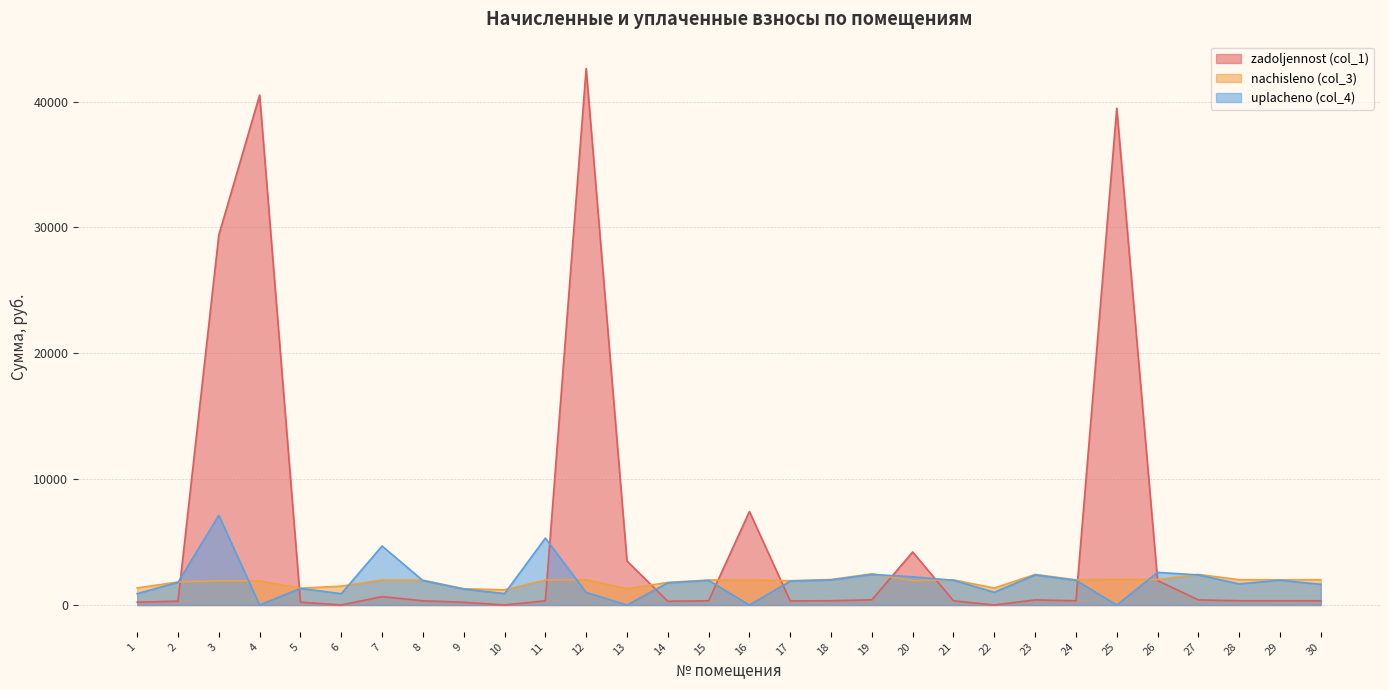

Which has a higher value, 27 or 21?

27